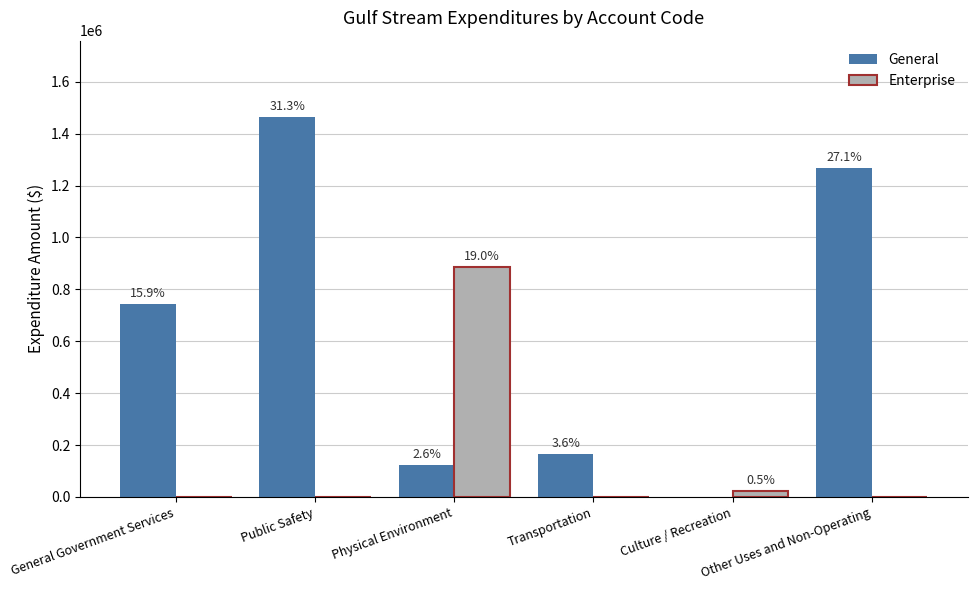

What are all the series names shown in the legend?

General, Enterprise